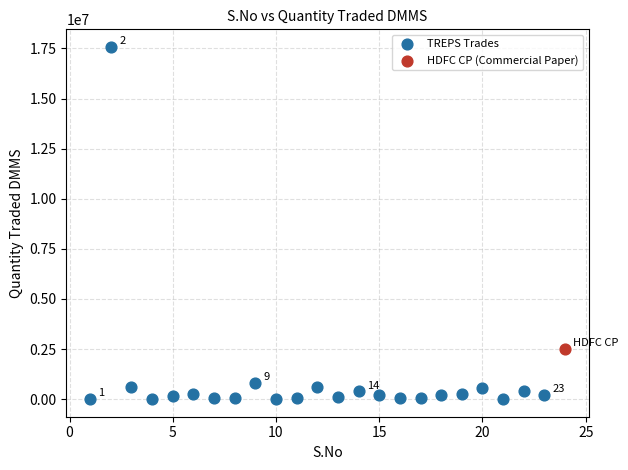

What are all the series names shown in the legend?

TREPS Trades, HDFC CP (Commercial Paper)